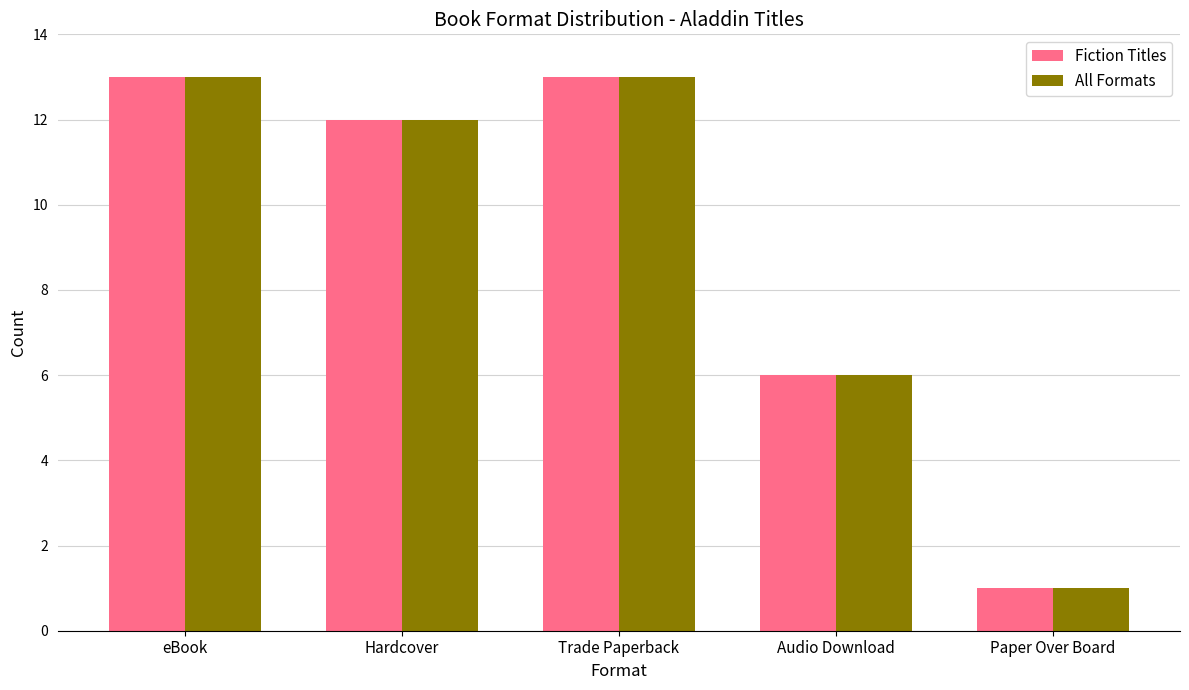

Reading left to right, extract all data points from this chart.

Fiction Titles: eBook=13	Hardcover=12	Trade Paperback=13	Audio Download=6	Paper Over Board=1
All Formats: eBook=13	Hardcover=12	Trade Paperback=13	Audio Download=6	Paper Over Board=1